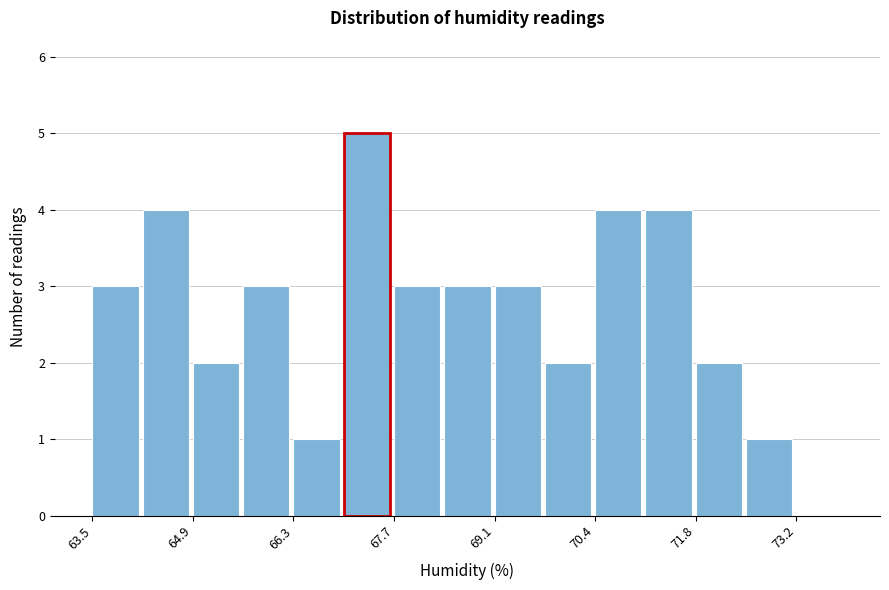

Read against the x-axis, roughly where is the centre of the tallest bar?

67.4